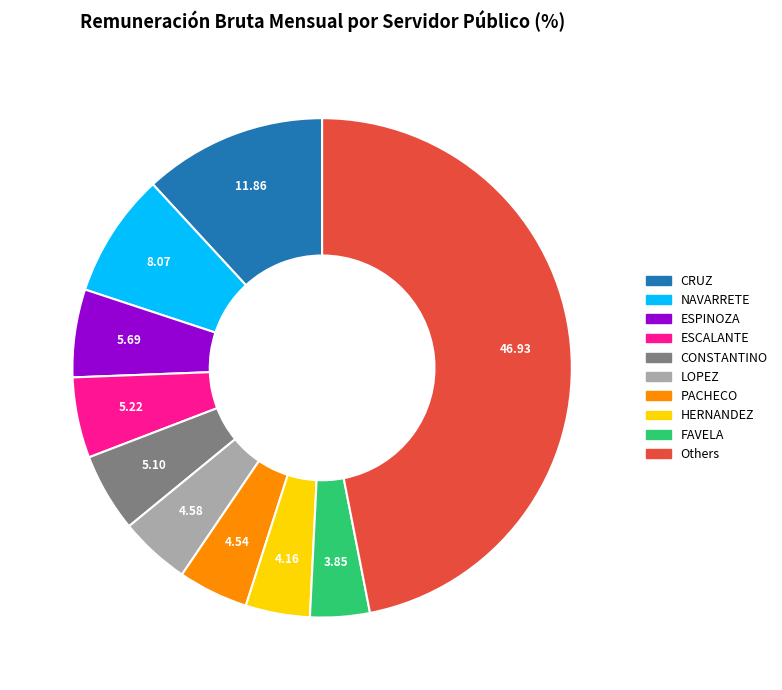

Is there a majority slice in this chart?

No